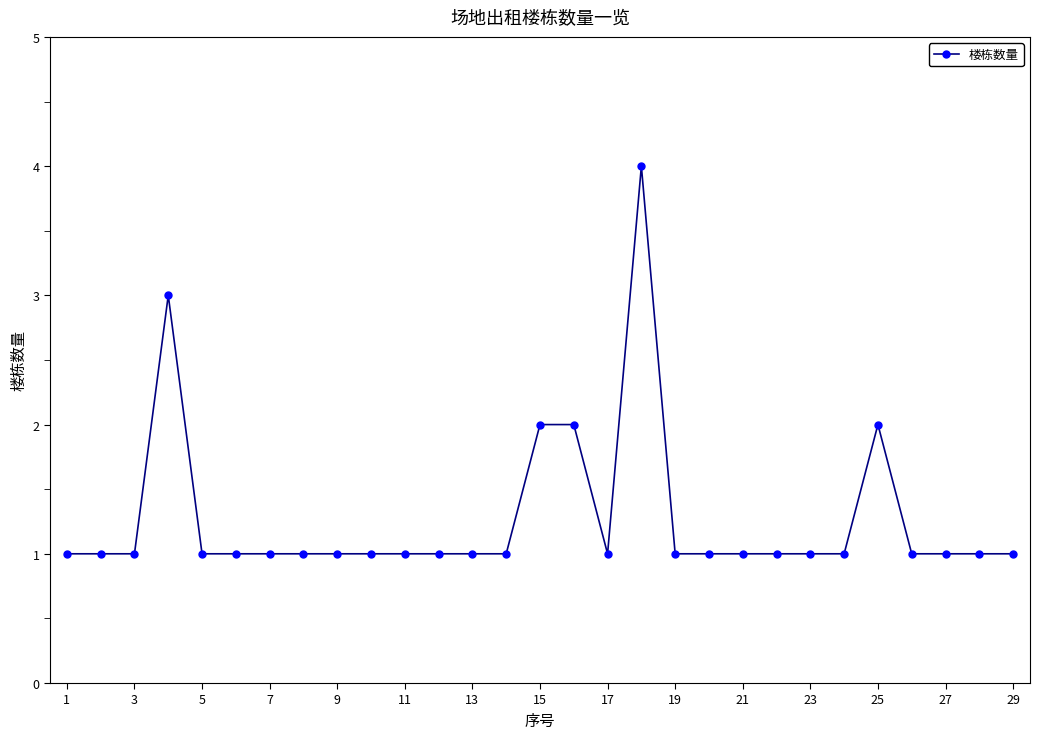

Count the number of categories in the chart.

29